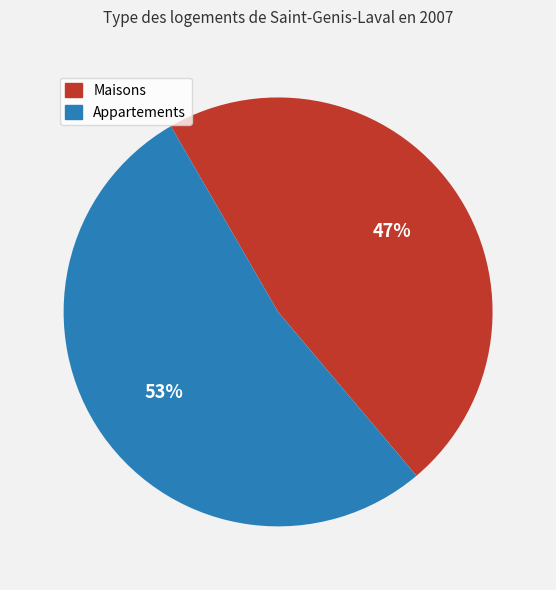

How many segments does this pie chart have?

2